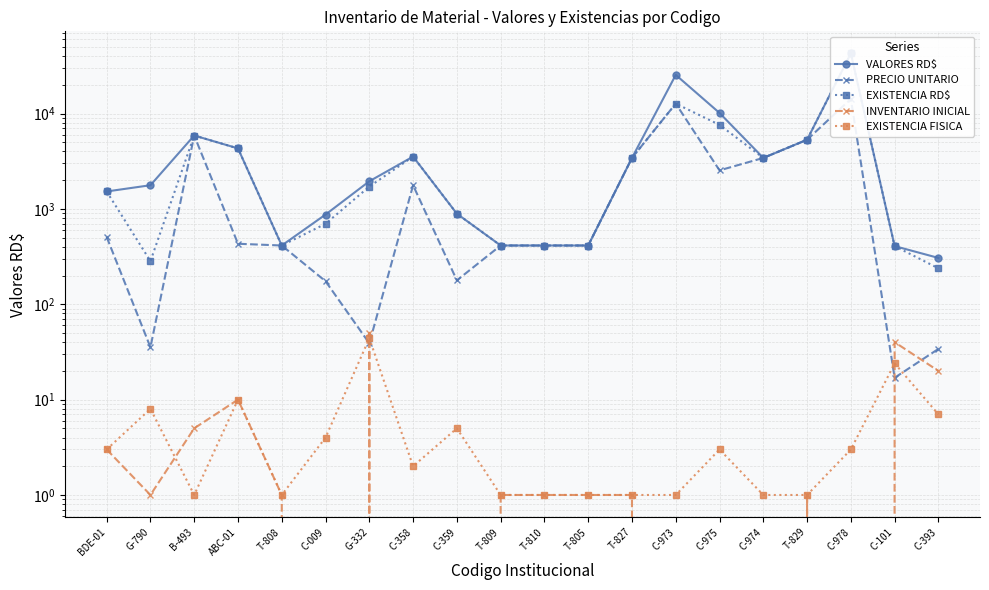

Which has a higher value, T-827 or T-809?

T-827